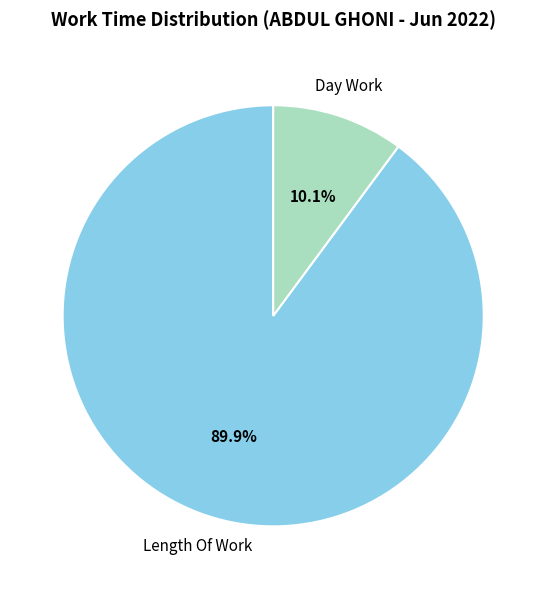

Does any single category account for the majority?

Yes